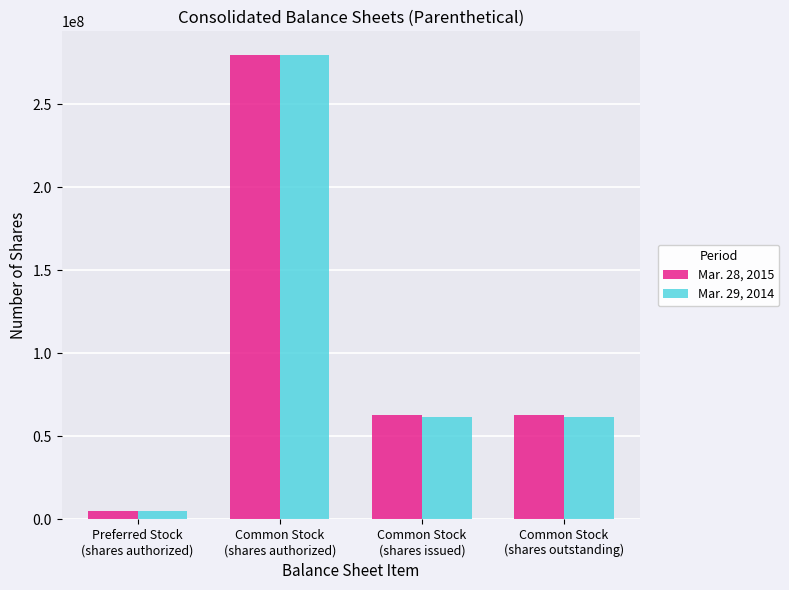

What is the maximum value shown in the chart?

280000000